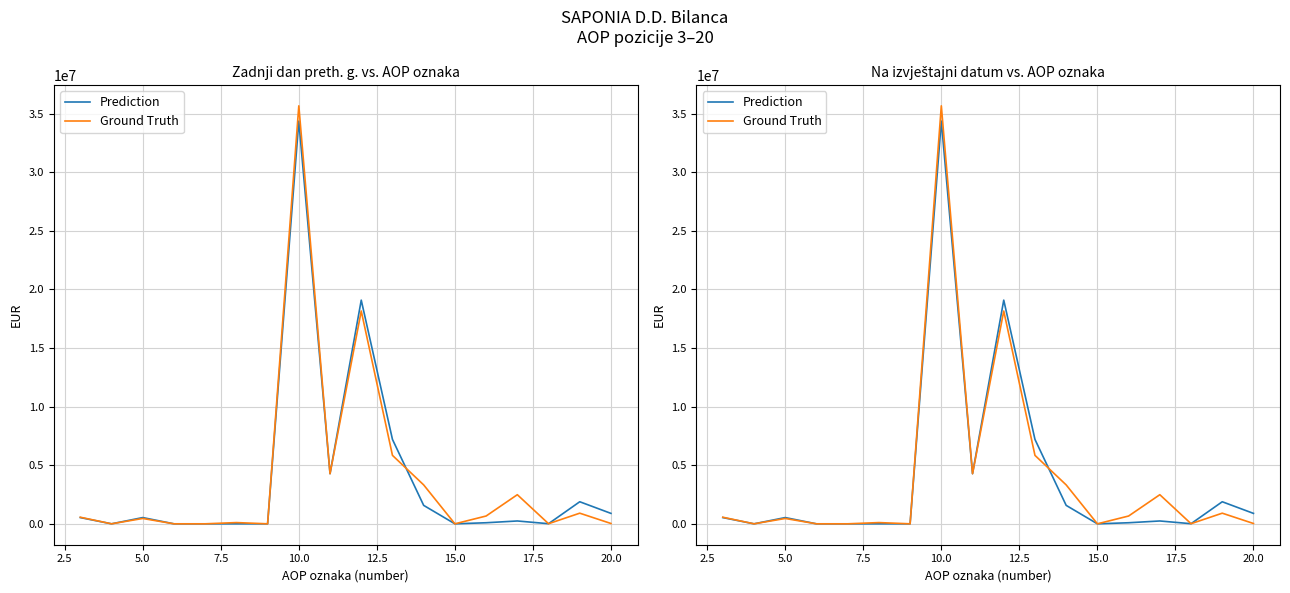

Does the chart display data point markers on the line(s)?

No